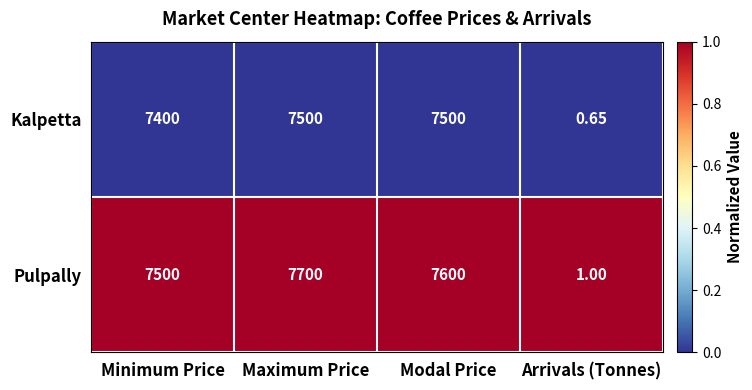

Rank the series at Modal Price from highest to lowest value.

Pulpally, Kalpetta